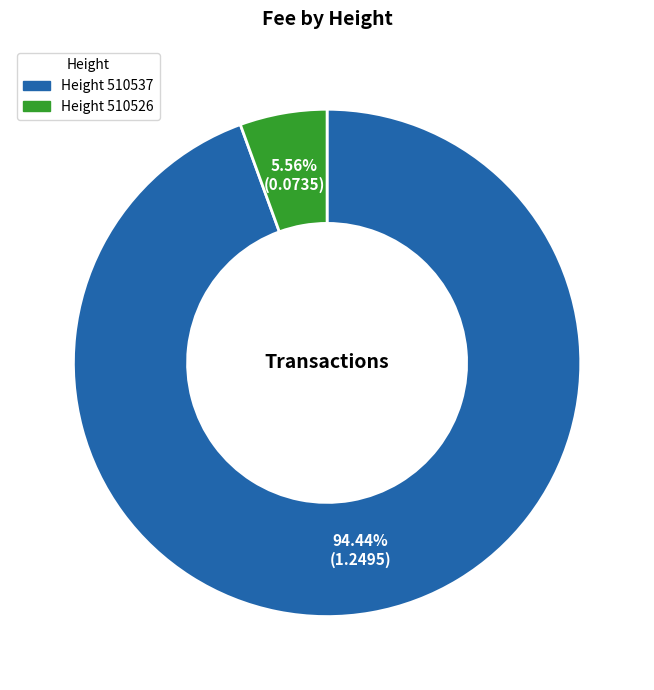

Is there a majority slice in this chart?

Yes